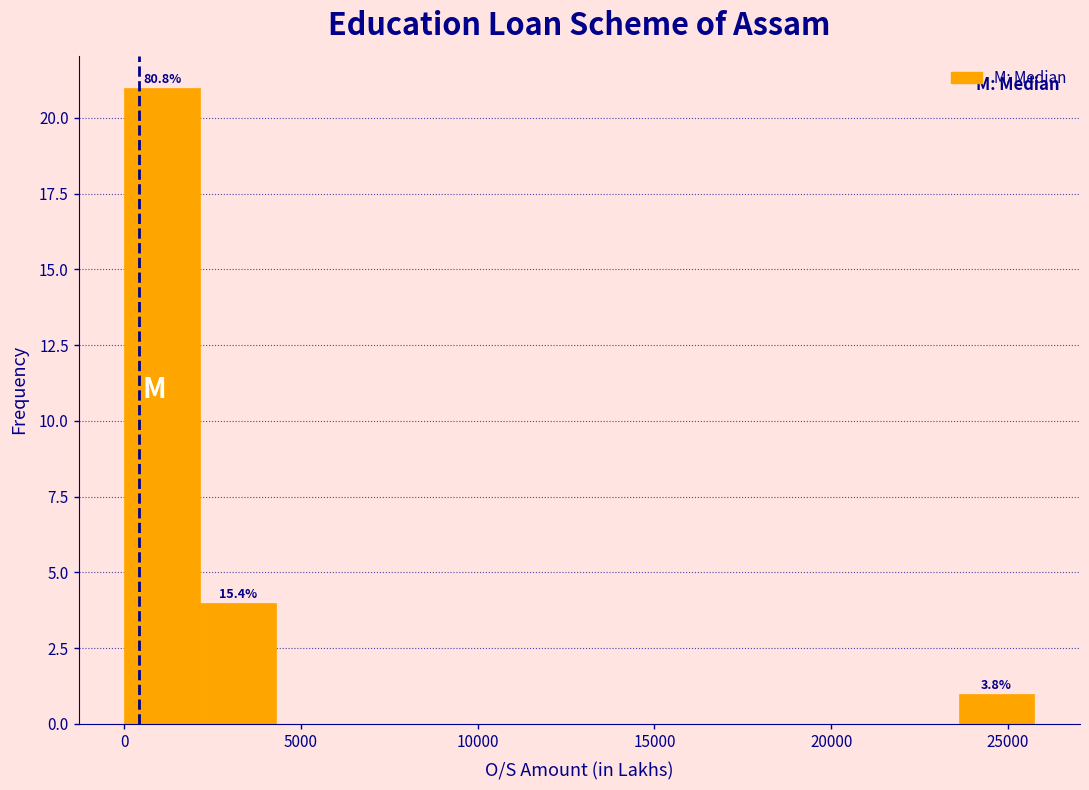

Over which range of the x-axis is the bar tallest?

0 to 2000